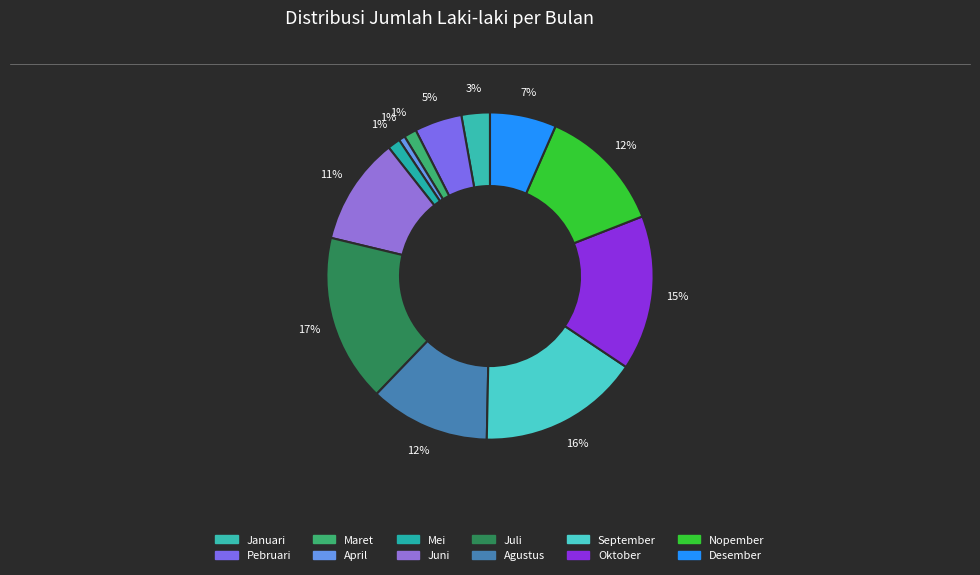

How many segments does this pie chart have?

12